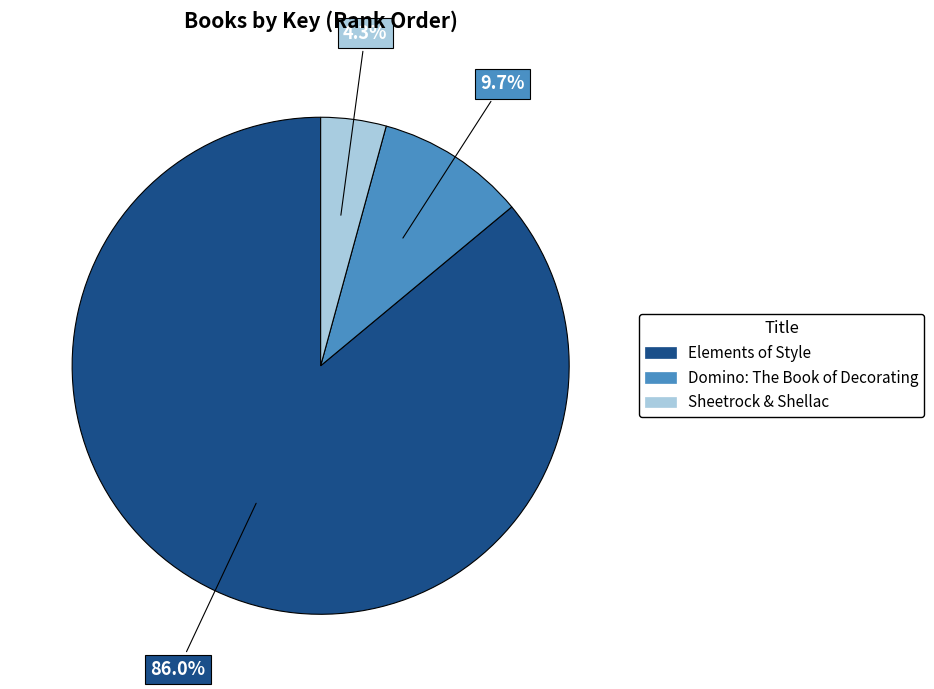

Is the sum of Sheetrock & Shellac and Domino: The Book of Decorating greater than half?

No